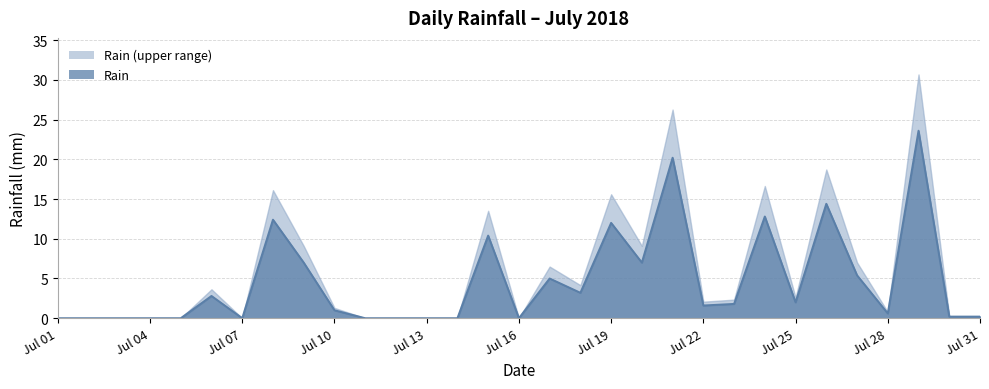

Reading right to left, what are all the values shown in this chart?

0.2	0.2	23.6	0.6	5.4	14.4	2.0	12.8	1.8	1.6	20.2	7.0	12.0	3.2	5.0	0.0	10.4	0.0	0.0	0.0	0.0	1.0	7.0	12.4	0.0	2.8	0.0	0.0	0.0	0.0	0.0